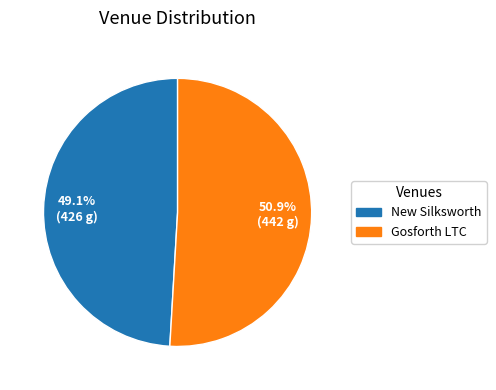

To the nearest percent, what is the average slice percentage?

50%